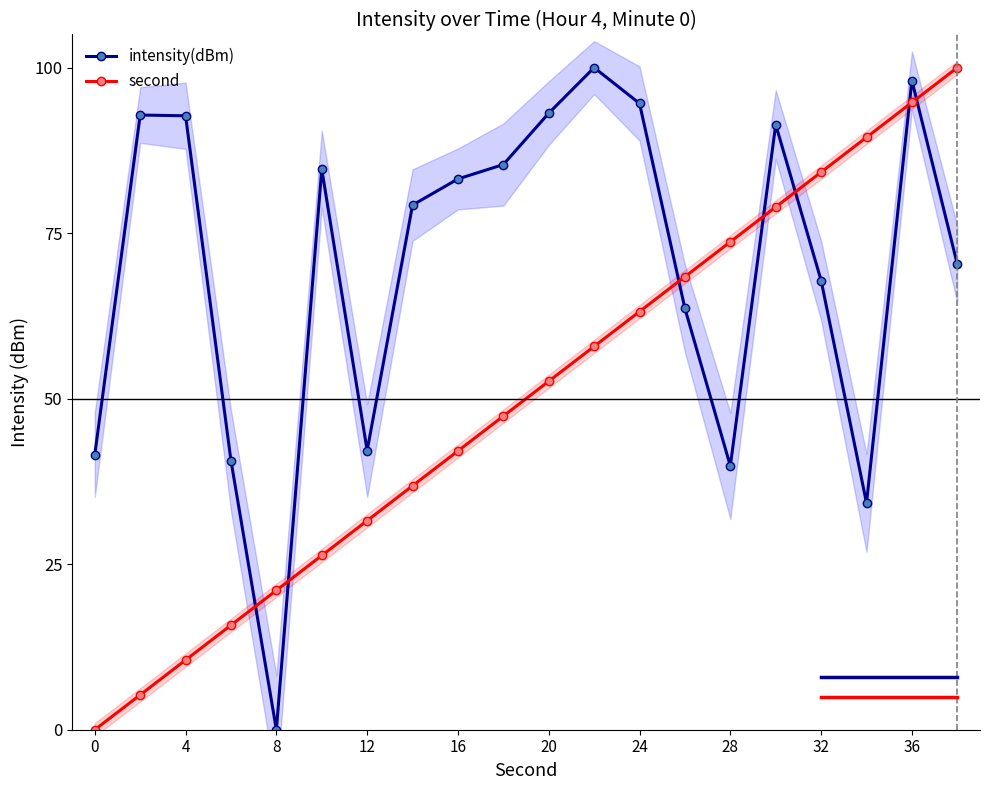

What is the average value of the intensity(dBm) series?

69.8